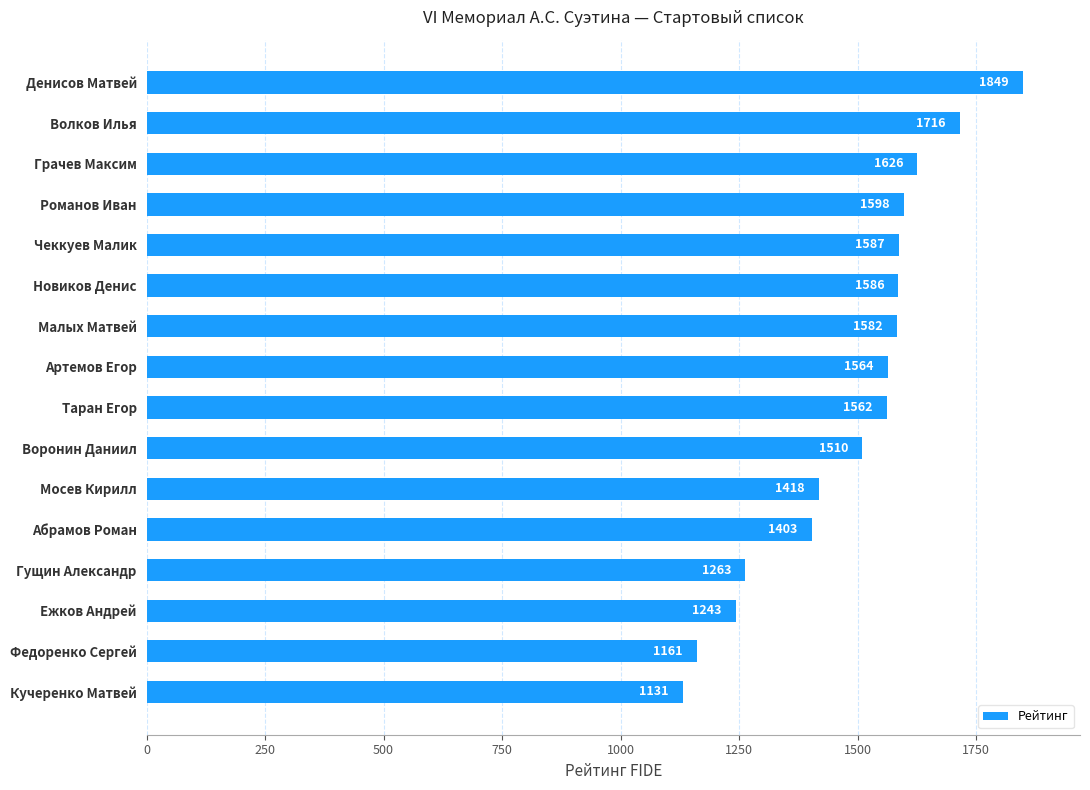

Reading top to bottom, list all the values displayed in this chart.

Денисов Матвей=1849	Волков Илья=1716	Грачев Максим=1626	Романов Иван=1598	Чеккуев Малик=1587	Новиков Денис=1586	Малых Матвей=1582	Артемов Егор=1564	Таран Егор=1562	Воронин Даниил=1510	Мосев Кирилл=1418	Абрамов Роман=1403	Гущин Александр=1263	Ежков Андрей=1243	Федоренко Сергей=1161	Кучеренко Матвей=1131